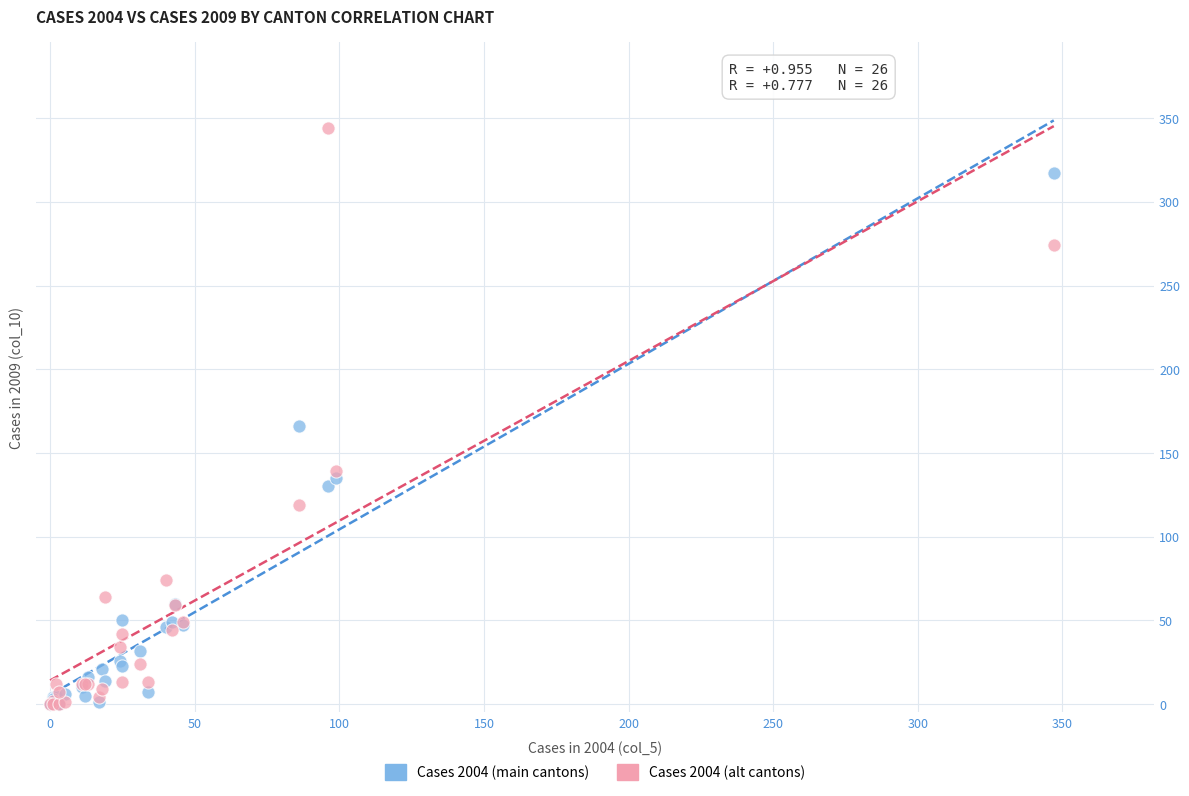

Across all series, what Y value is closest to 172?

166